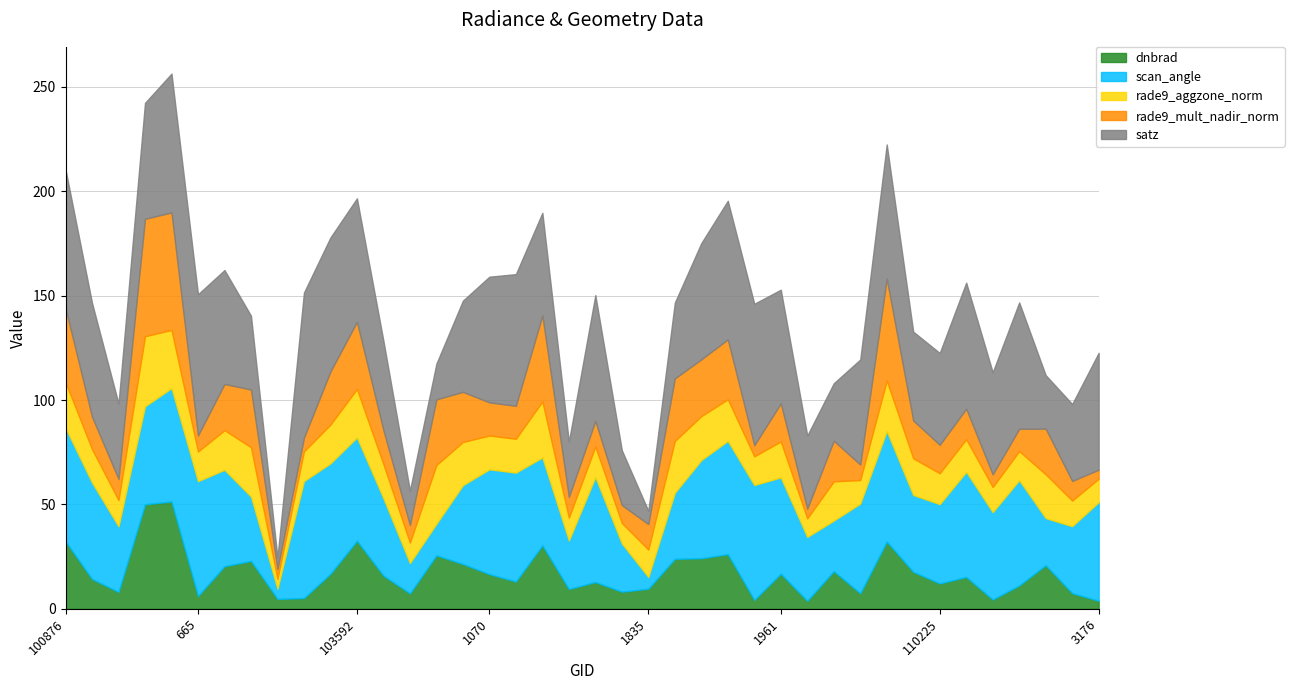

Which series has the largest range (max minus min)?

satz